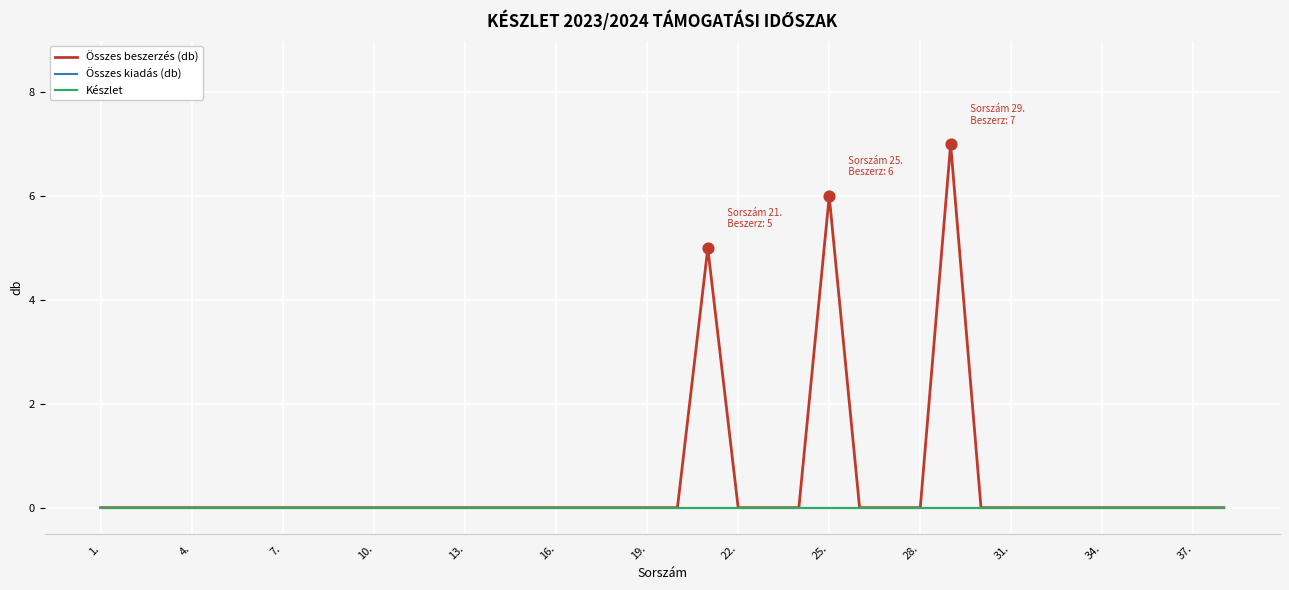

Does the chart have visible grid lines?

Yes